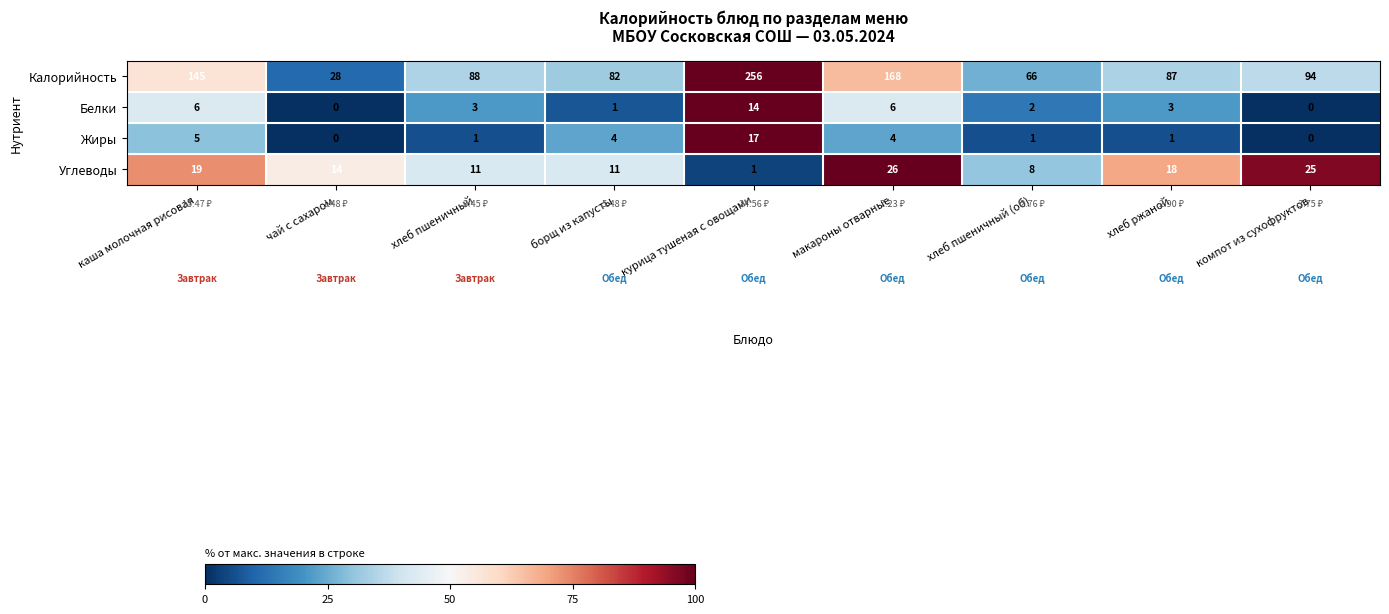

What is the sum of the Жиры values at макароны отварные and хлеб пшеничный (об)?

5